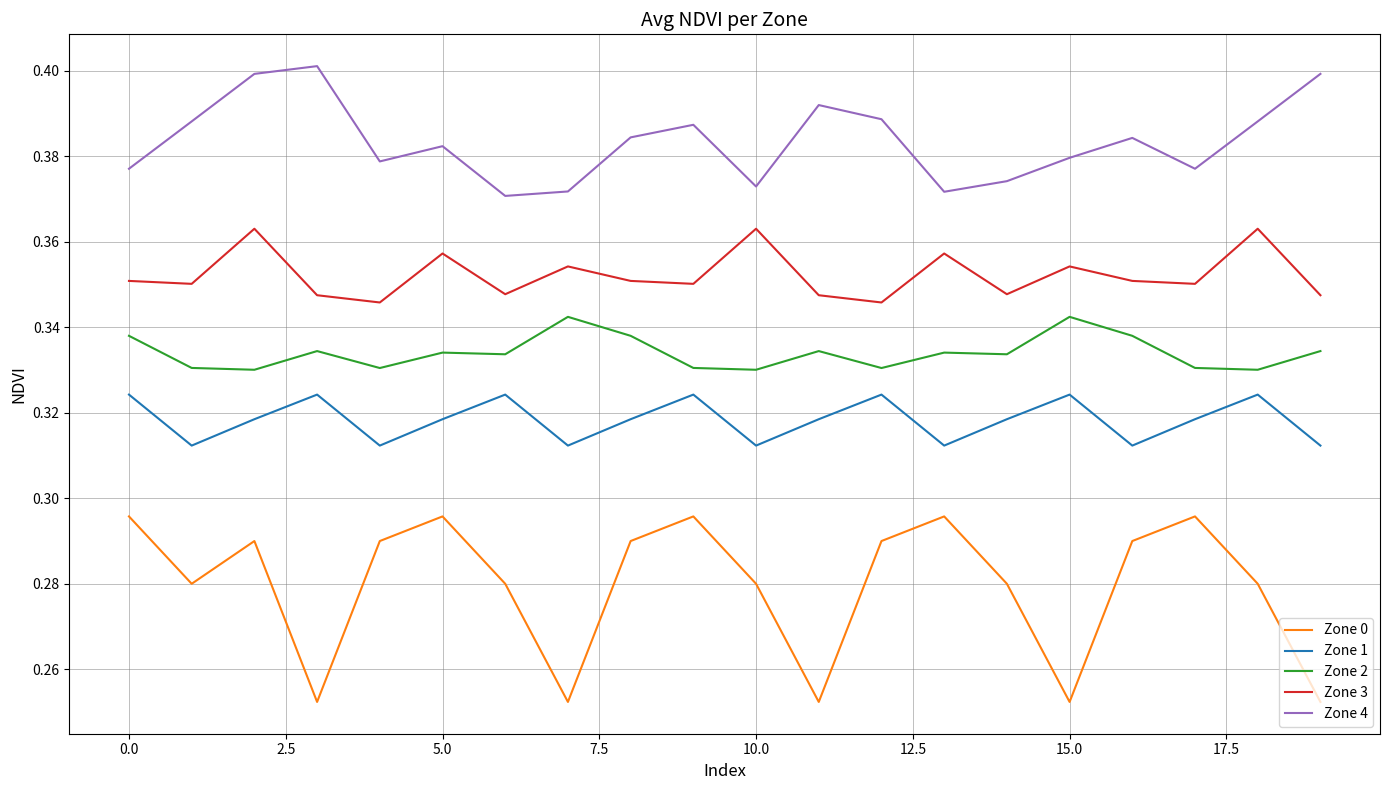

What is the sum of all Zone 4 values?

7.7